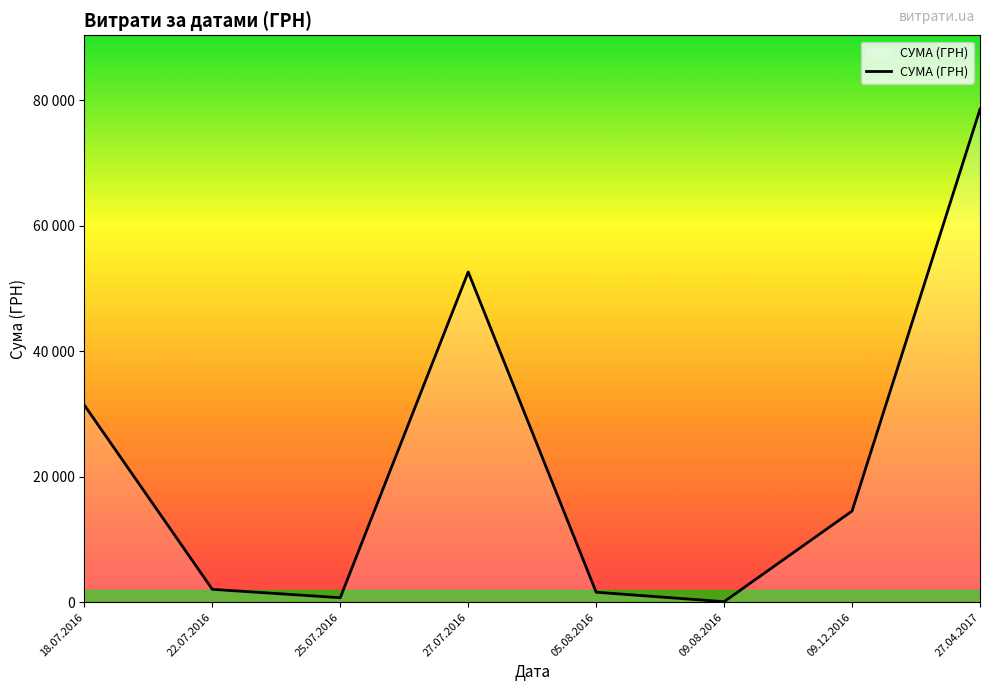

What is the sum of all values?

181666.2